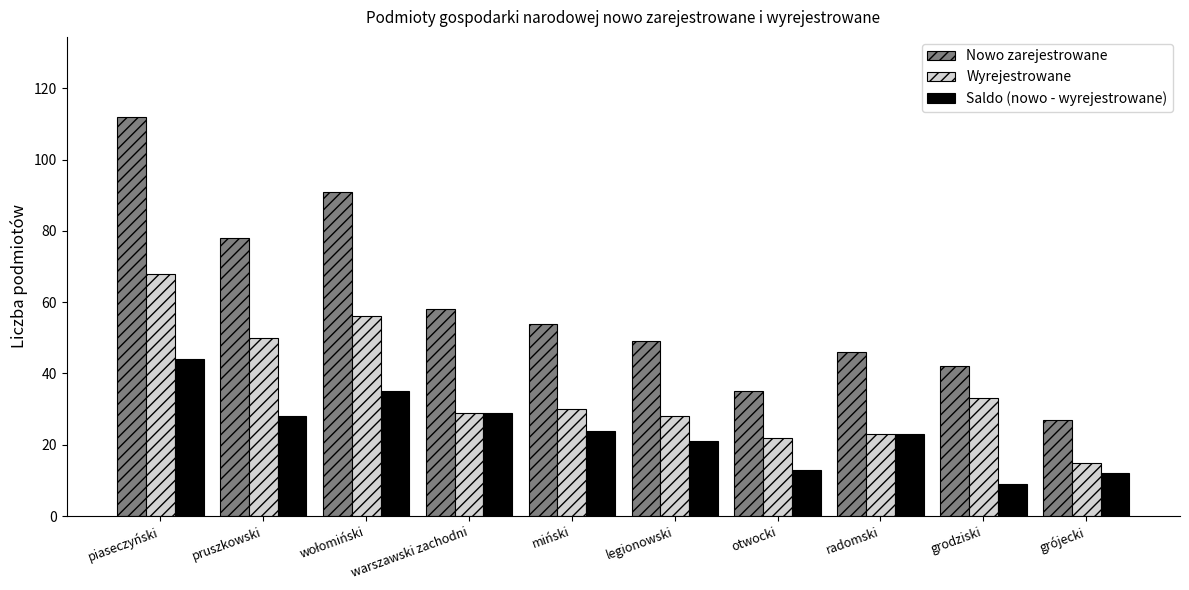

What is the maximum value shown in the chart?

112